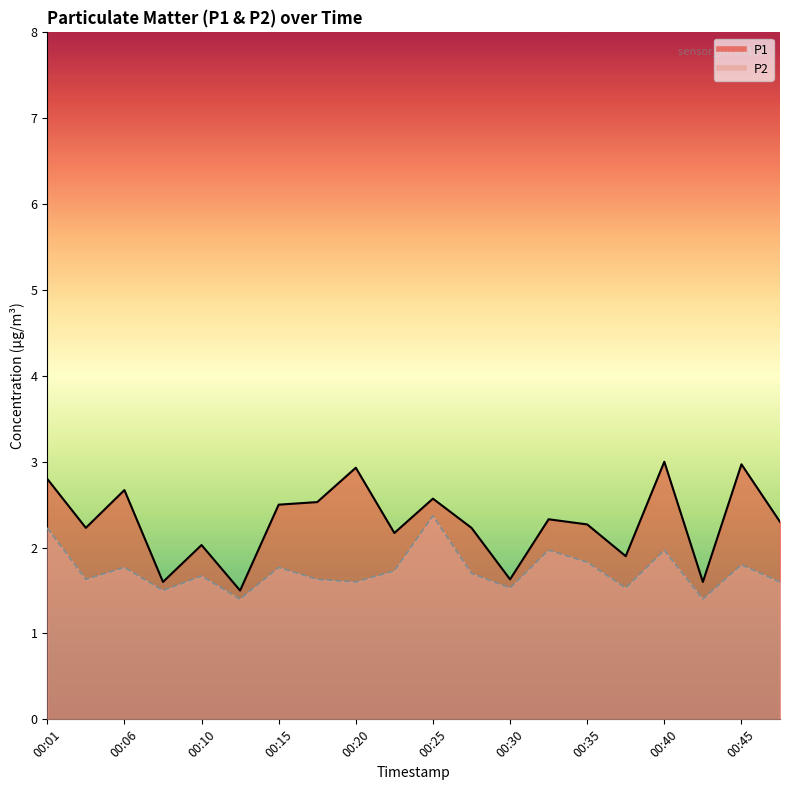

Which category has the lowest value in the P1 series?

00:13